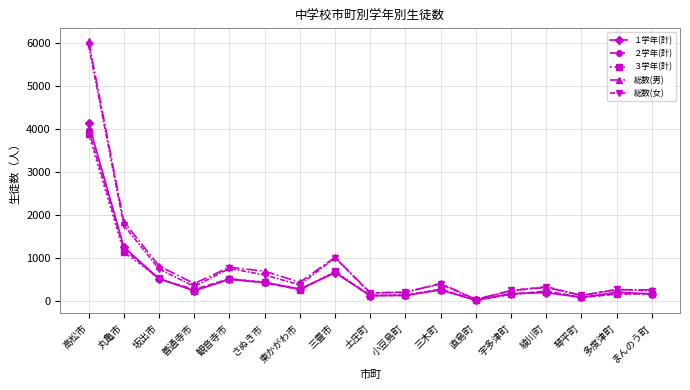

Is this an area chart (filled region under the line)?

No